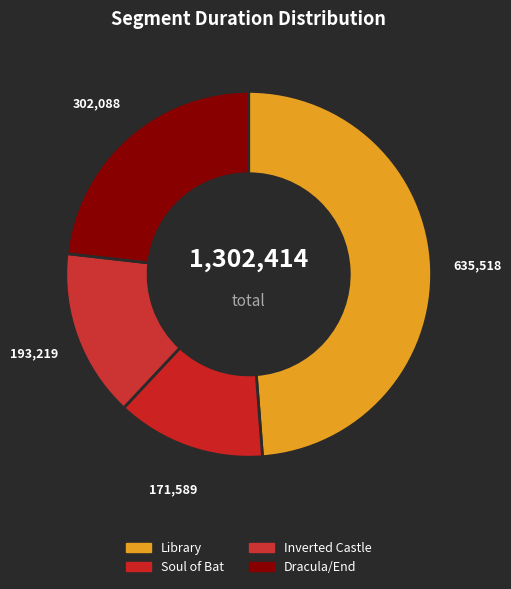

To the nearest percent, what is the average slice percentage?

25%